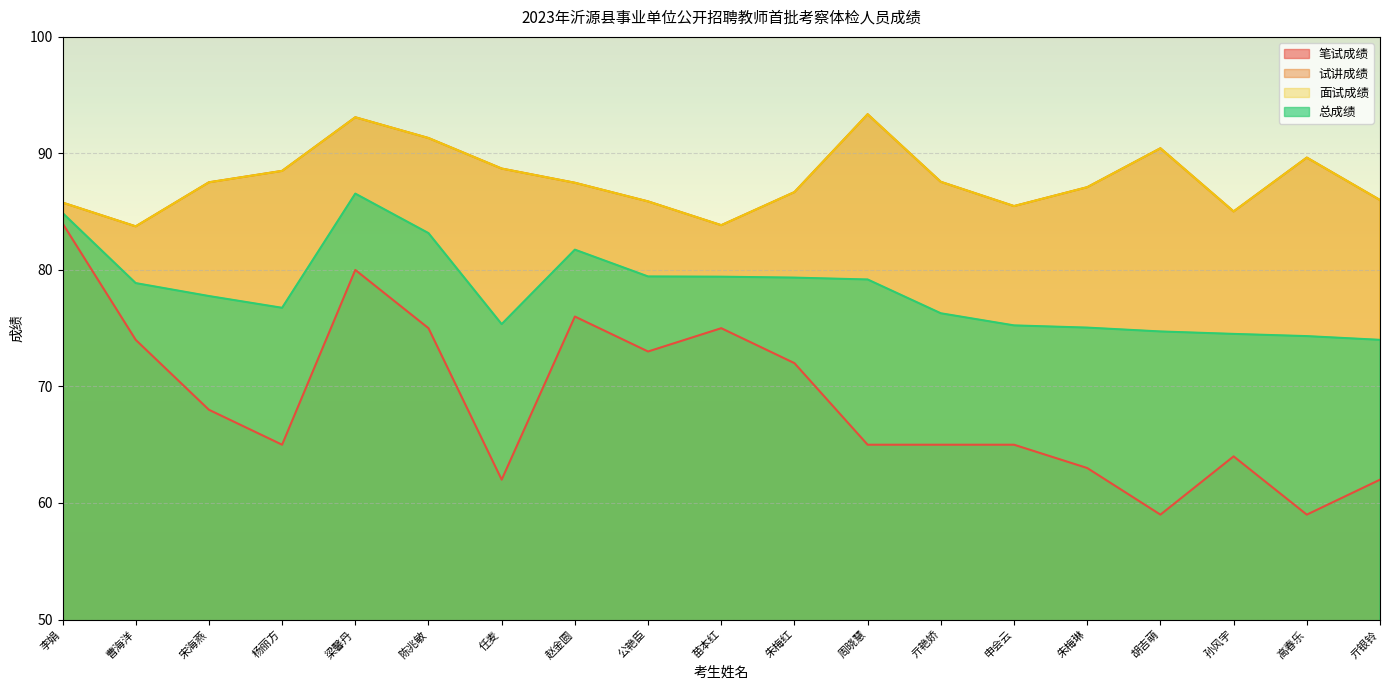

Where is 总成绩 nearest to the value 80?

公艳臣